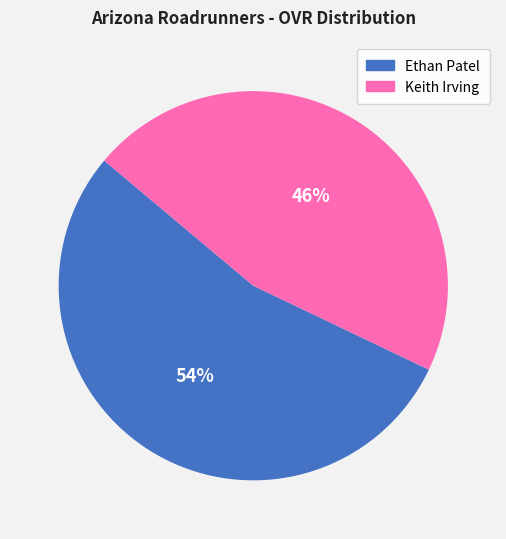

Approximately how many times larger is the value at Keith Irving compared to Ethan Patel?

0.9